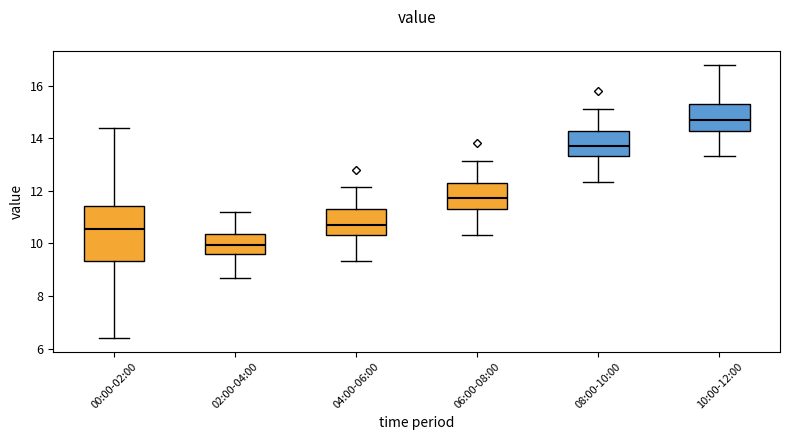

Reading left to right, transcribe this box plot: for each box, give where its median line is, the range the box spans, and where its two whiskers end, as read against the y-axis. The values are not printed on the chart, so give them approximately, as read against the axis.

00:00-02:00: median 10.6, box 9.4 to 11.4, whiskers 6.4 to 14.4
02:00-04:00: median 10.0, box 9.6 to 10.4, whiskers 8.8 to 11.2
04:00-06:00: median 10.8, box 10.4 to 11.2, whiskers 9.4 to 12.2
06:00-08:00: median 11.8, box 11.4 to 12.2, whiskers 10.4 to 13.2
08:00-10:00: median 13.8, box 13.4 to 14.2, whiskers 12.4 to 15.2
10:00-12:00: median 14.8, box 14.2 to 15.2, whiskers 13.4 to 16.8